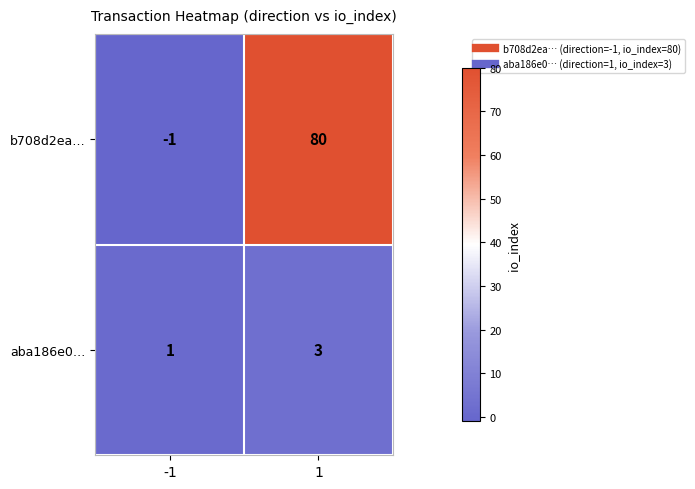

Is the value of aba186e0… at -1 greater than the value of b708d2ea… at -1?

Yes